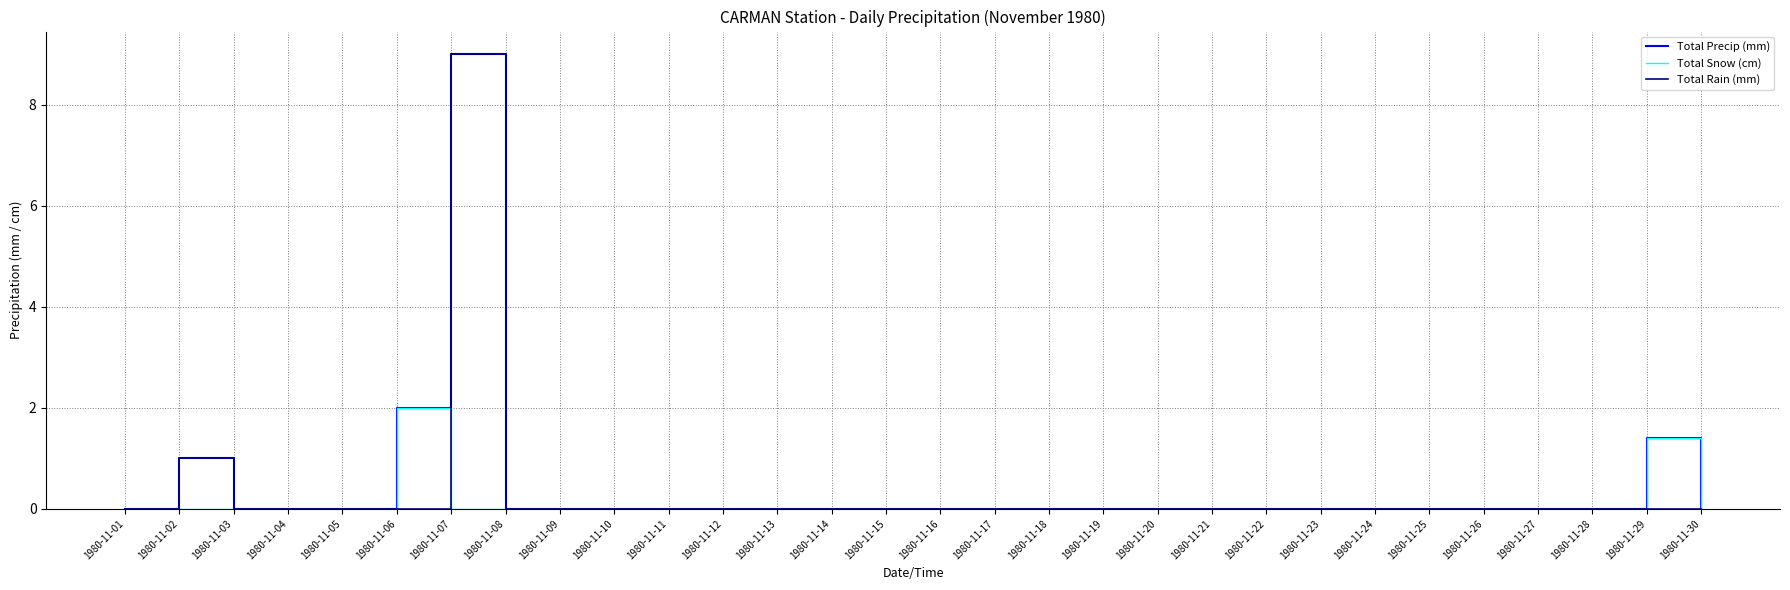

Is it true that Total Precip (mm) equals -5.6 at 1980-11-05?

False